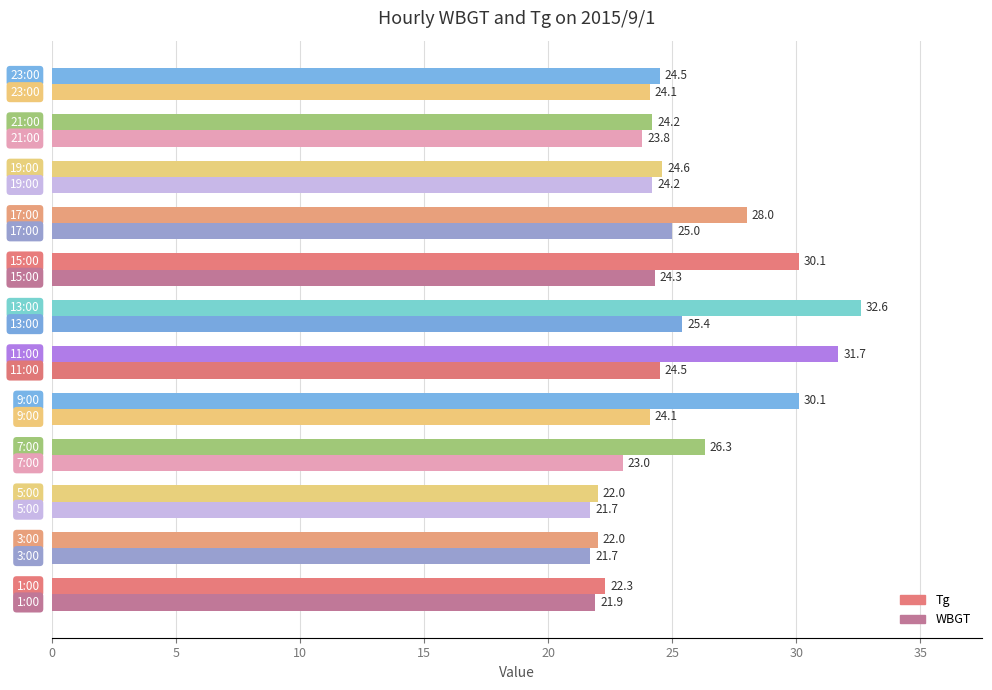

List the series in order of their peak value, highest first.

Tg, WBGT